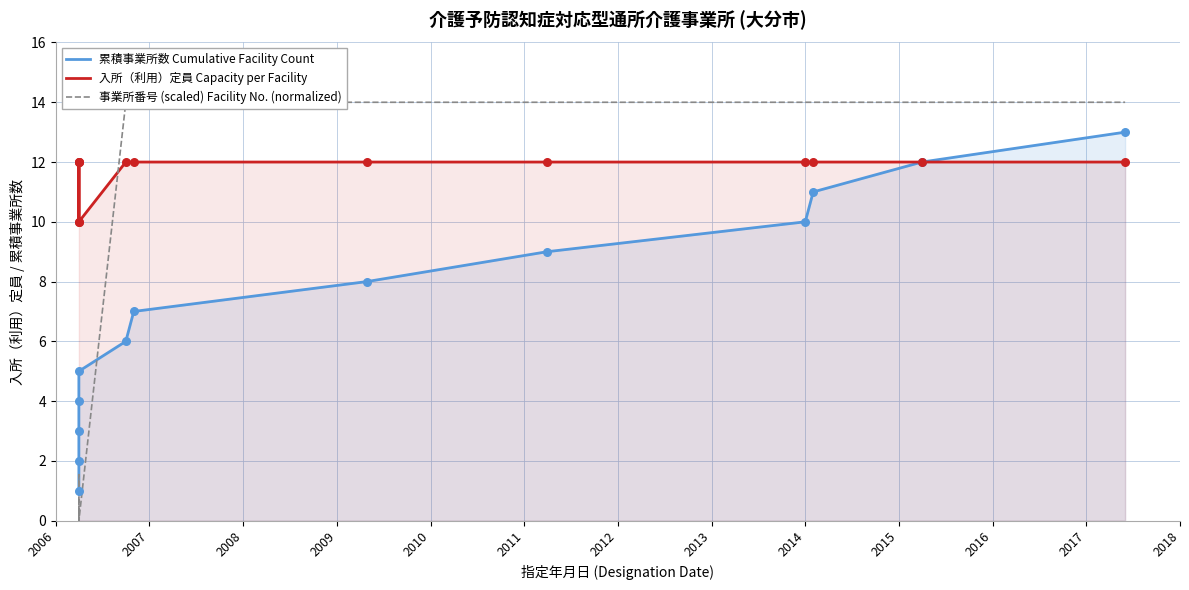

Which series contains the lowest Y value?

事業所番号 (scaled) Facility No. (normalized)